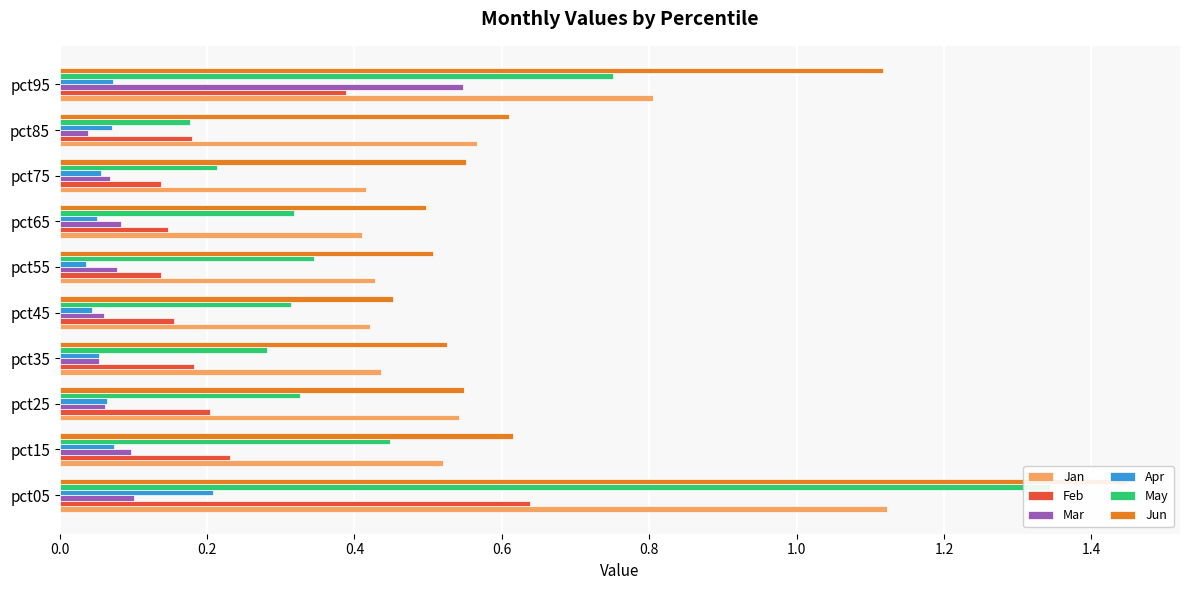

List the series in order of their peak value, highest first.

Jun, May, Jan, Feb, Mar, Apr